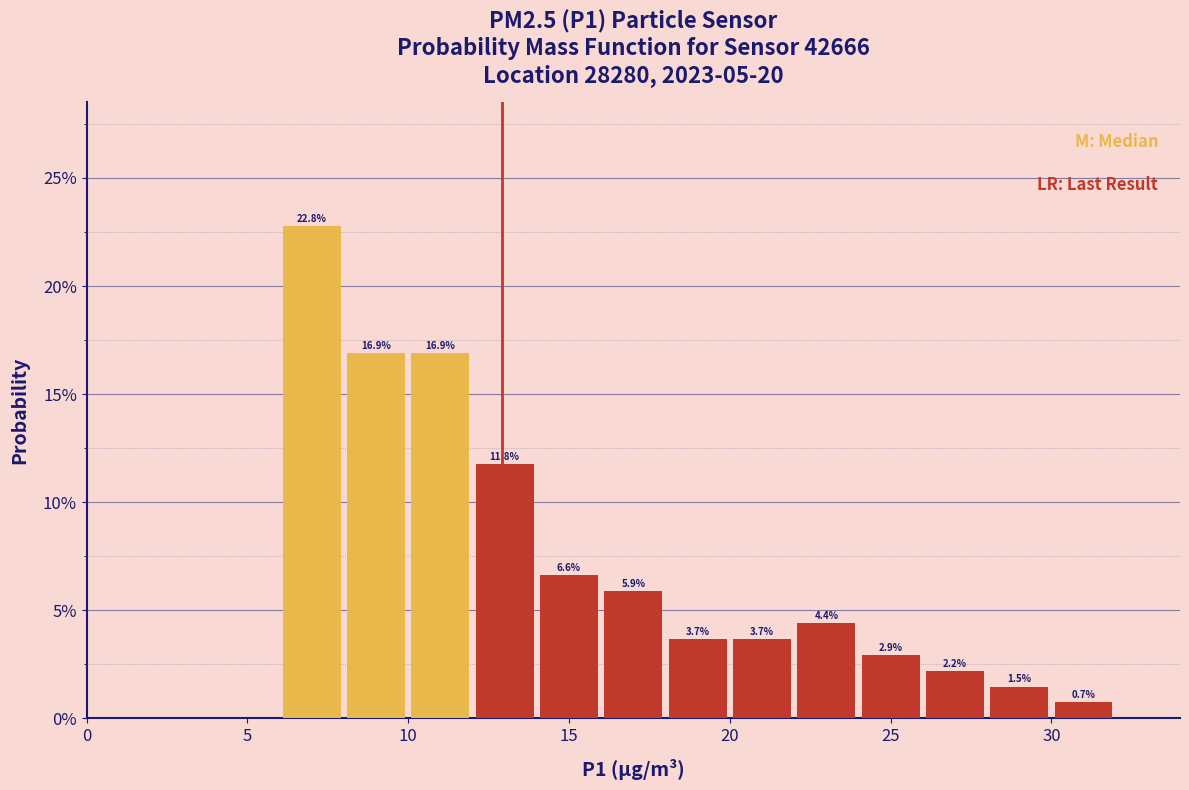

Which range on the x-axis has the tallest bar?

6 to 8